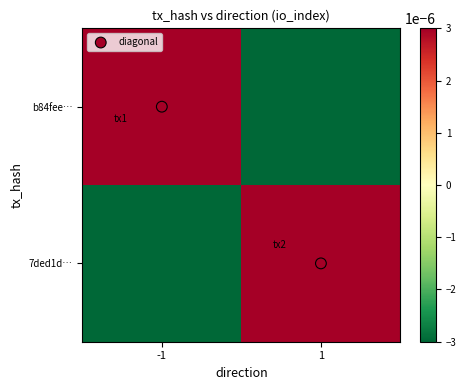

What is the spread (max minus min) of values at -1?

12.0